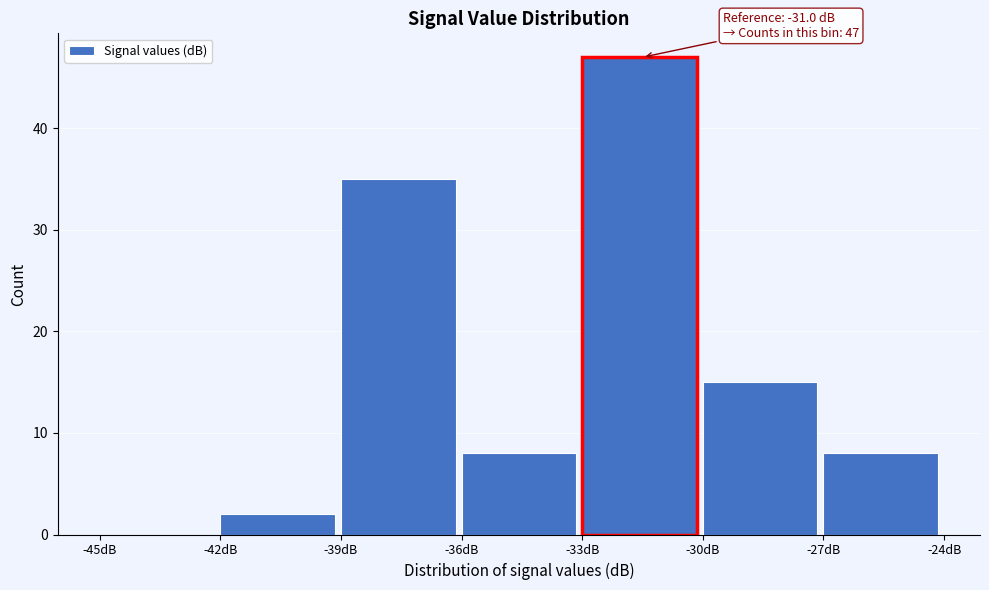

Which range on the x-axis has the tallest bar?

-33 to -30